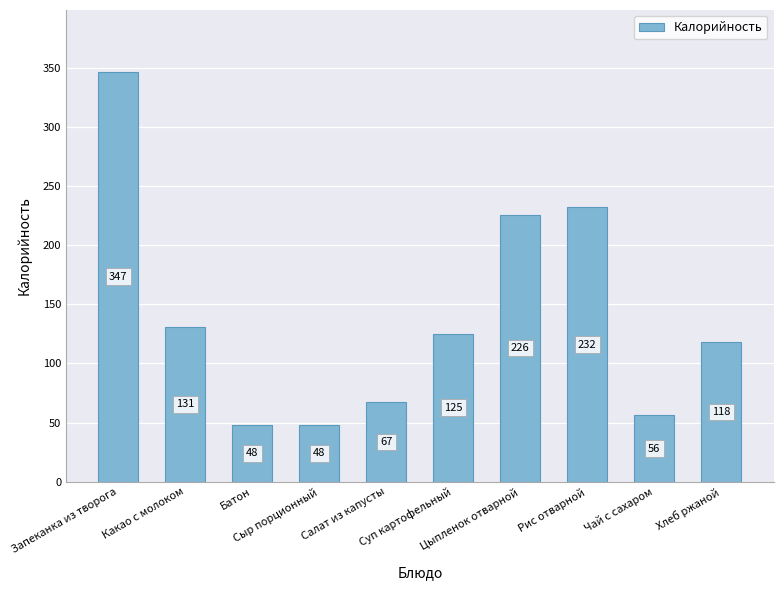

What is the difference between the values at Суп картофельный and Цыпленок отварной?

101